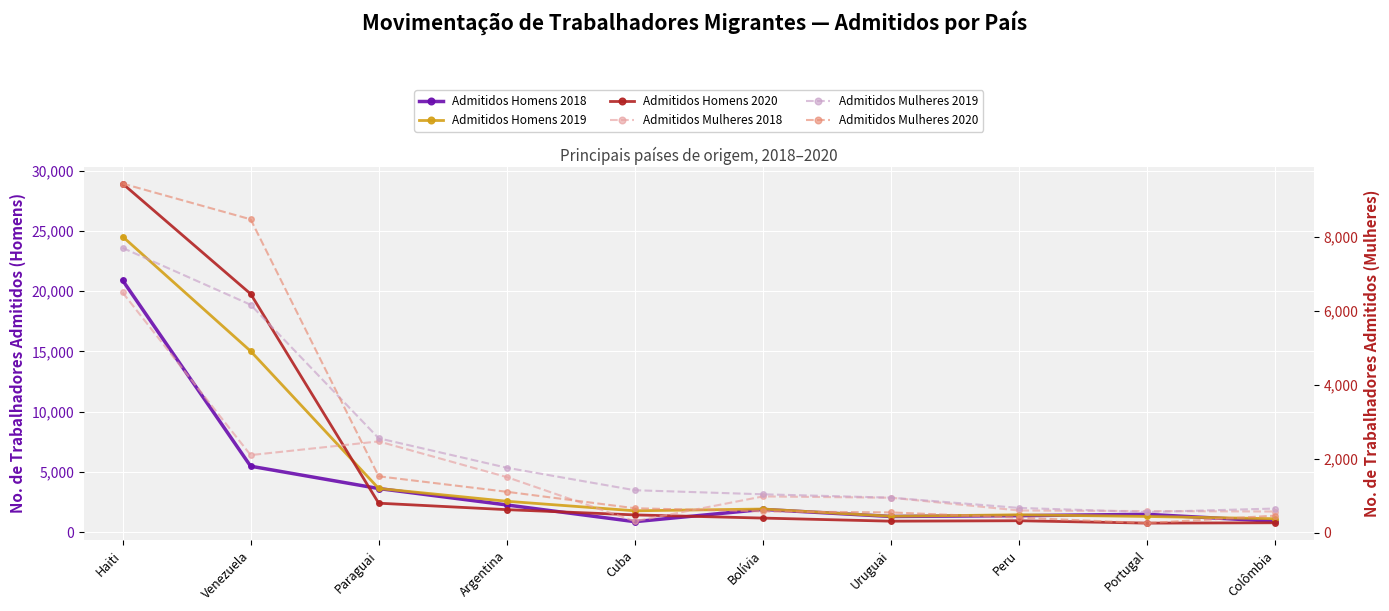

Which label corresponds to the smallest value in the chart?

Portugal